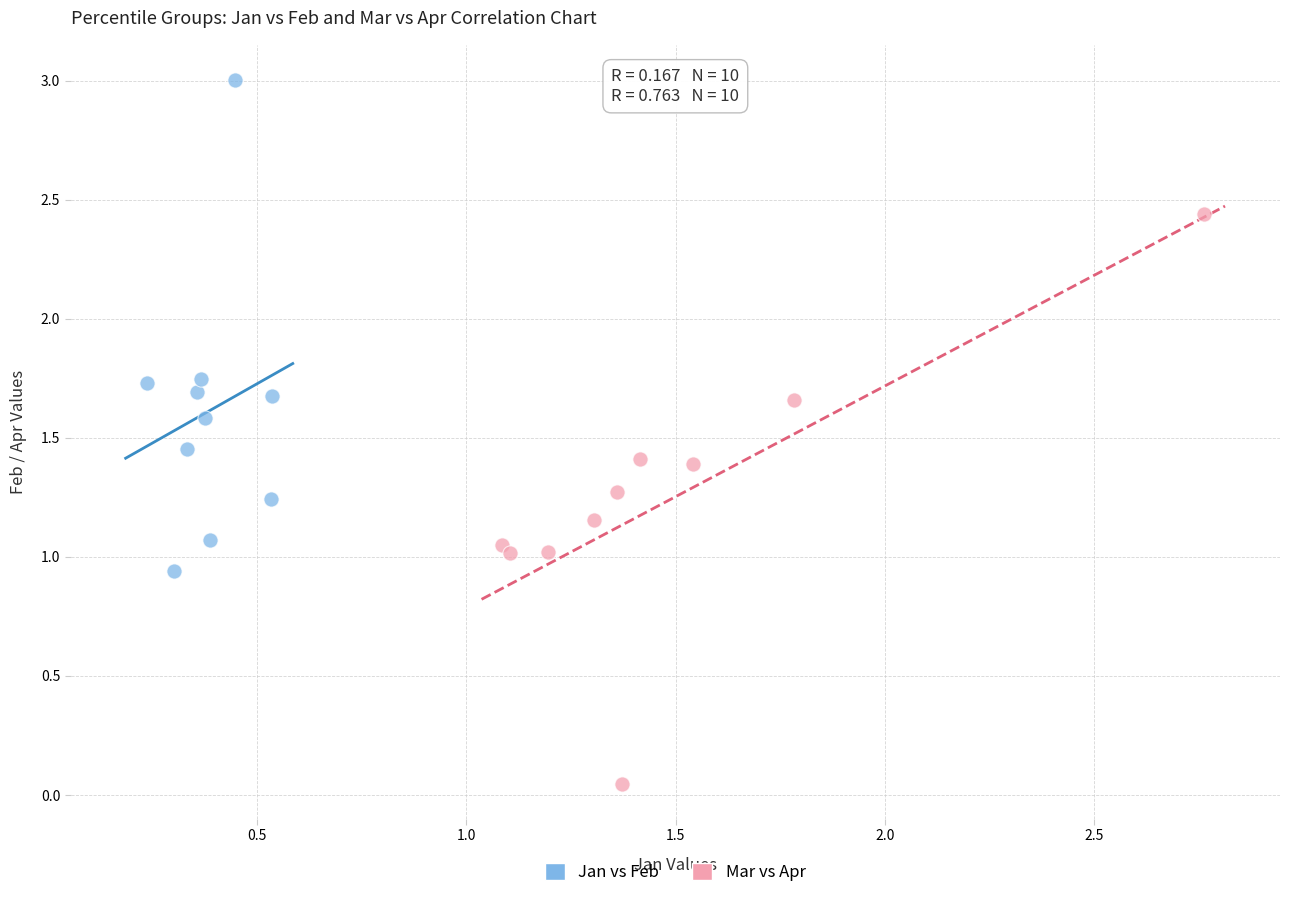

Which series has the largest Y range (max minus min)?

Mar vs Apr